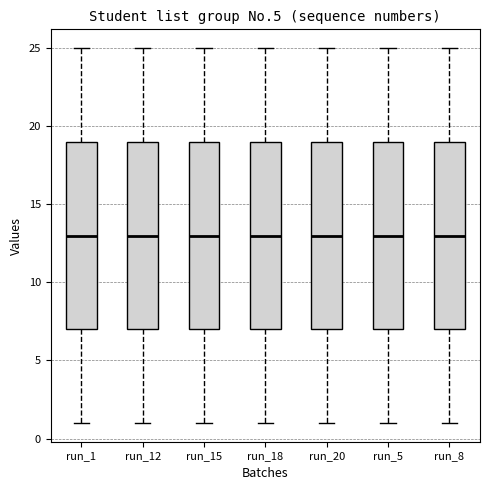

Where does the upper whisker of the box for run_8 end on the y-axis? The values are not printed on the chart, so give them approximately, as read against the axis.

25